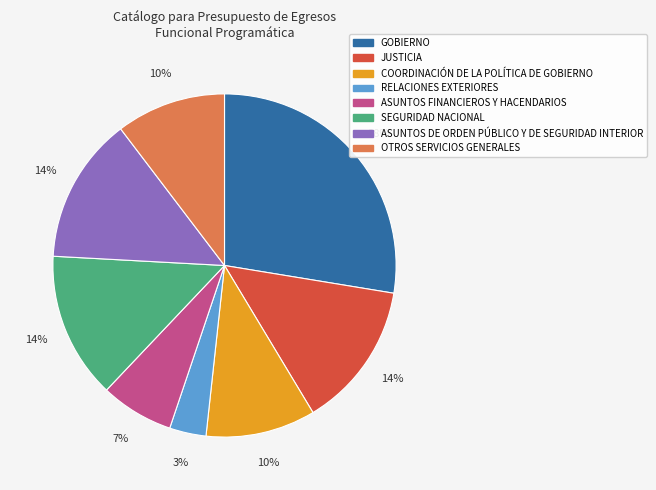

Is the sum of OTROS SERVICIOS GENERALES and SEGURIDAD NACIONAL greater than half?

No